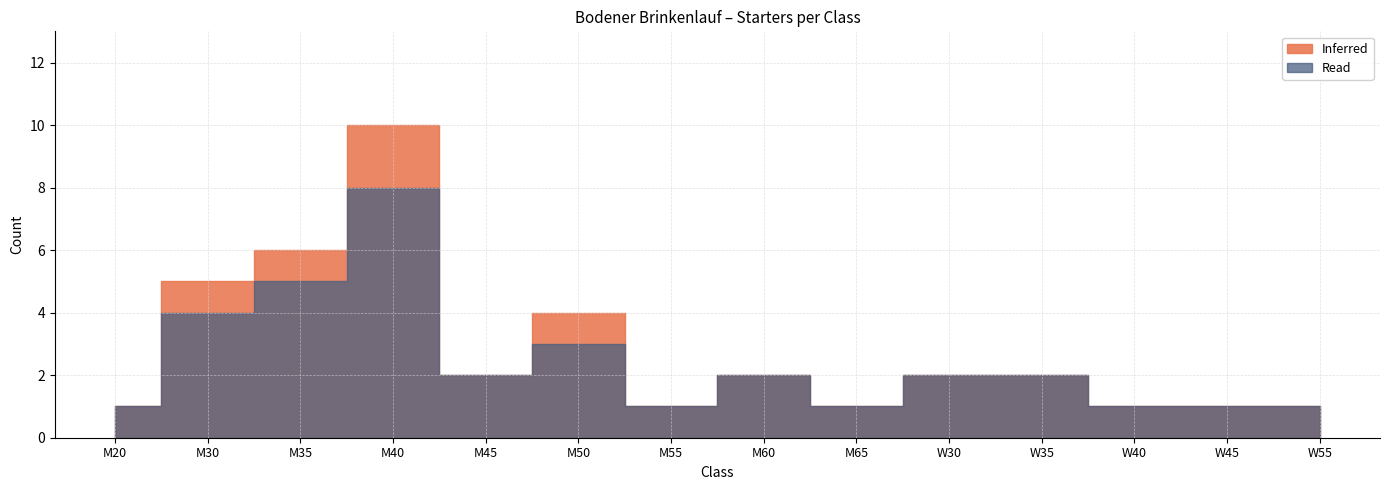

Rank the categories by Read value from lowest to highest.

M20, M55, M65, W40, W45, W55, M45, M60, W30, W35, M50, M30, M35, M40